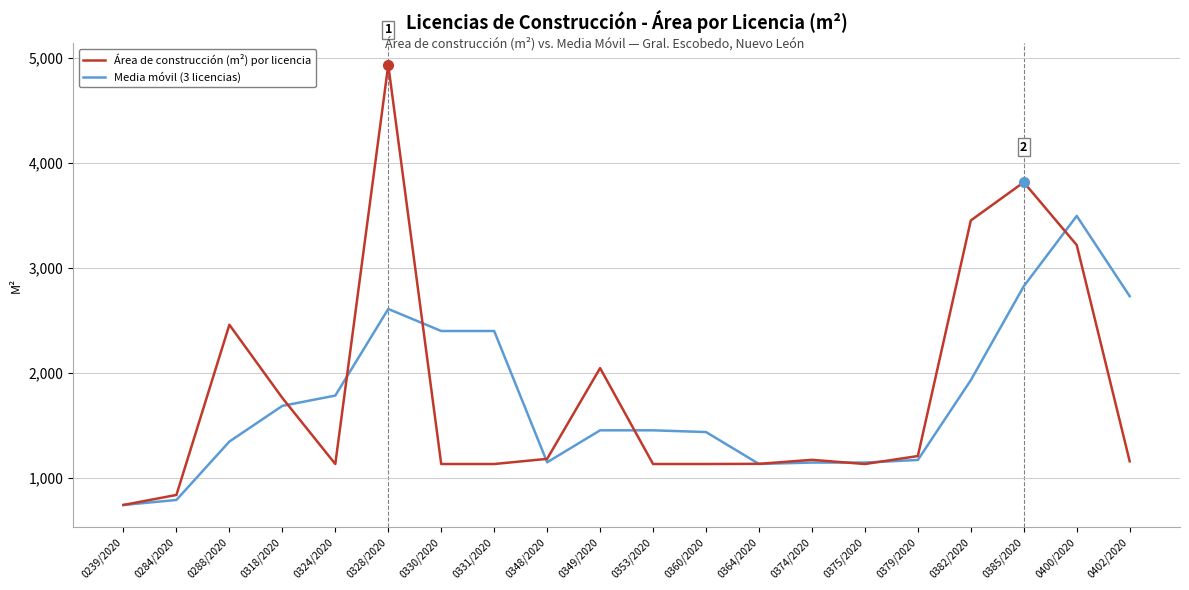

At which category is the sum across all series the highest?

0328/2020